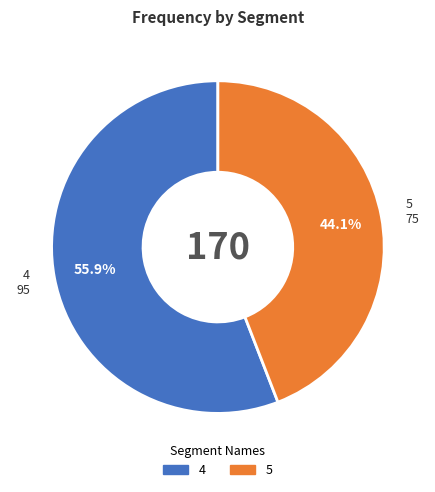

Which has a higher value, 4 or 5?

4